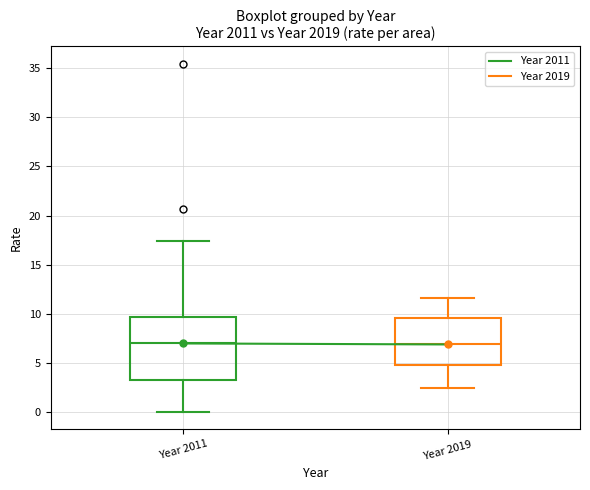

Reading left to right, transcribe this box plot: for each box, give where its median line is, the range the box spans, and where its two whiskers end, as read against the y-axis. The values are not printed on the chart, so give them approximately, as read against the axis.

Year 2011: median 7.0, box 3.0 to 9.5, whiskers 0.0 to 17.5
Year 2019: median 7.0, box 5.0 to 9.5, whiskers 2.5 to 11.5